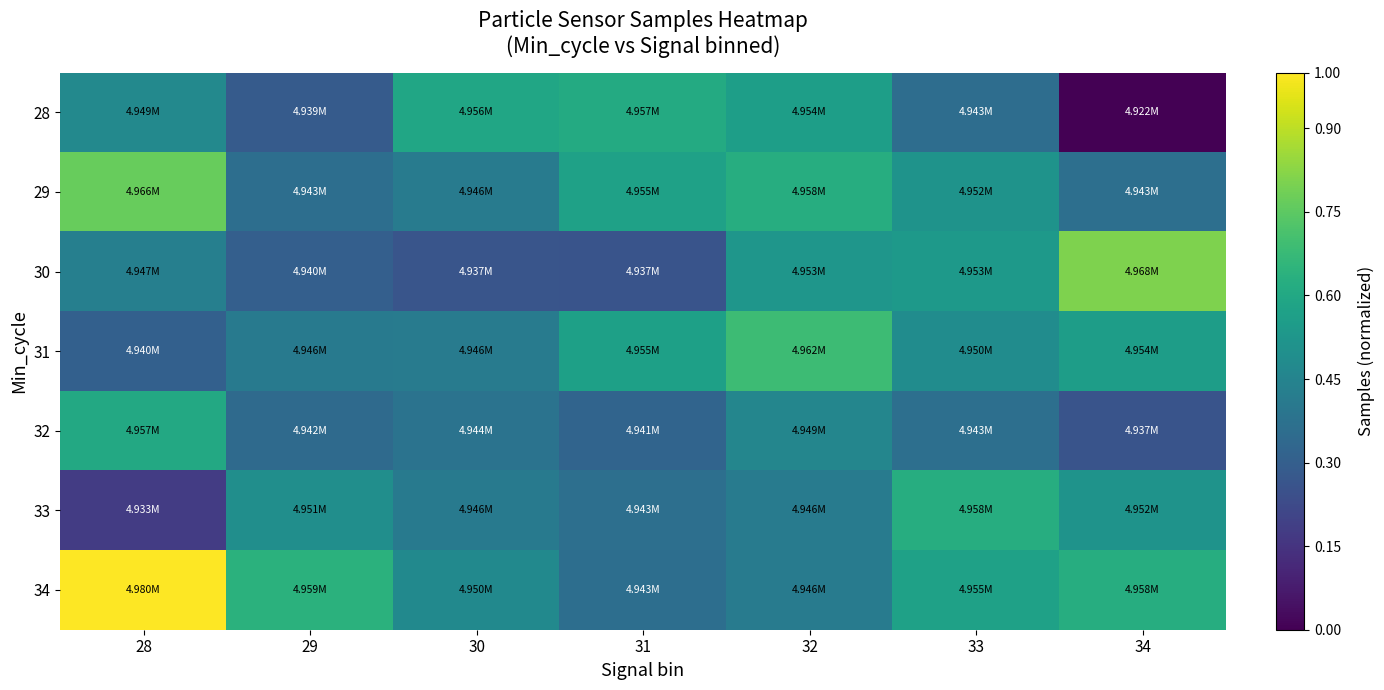

List the series in order of their peak value, lowest first.

32, 28, 33, 31, 29, 30, 34